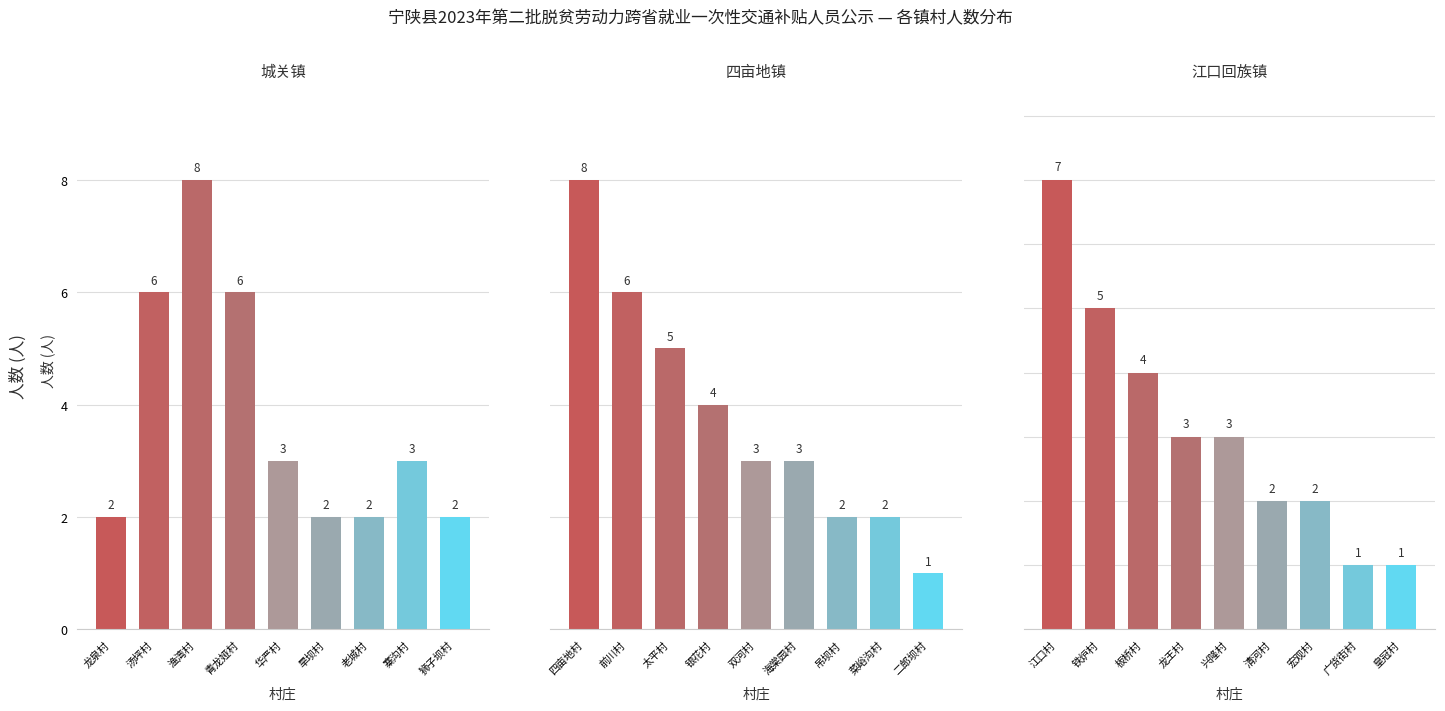

What is the minimum value for 江口回族镇?

1